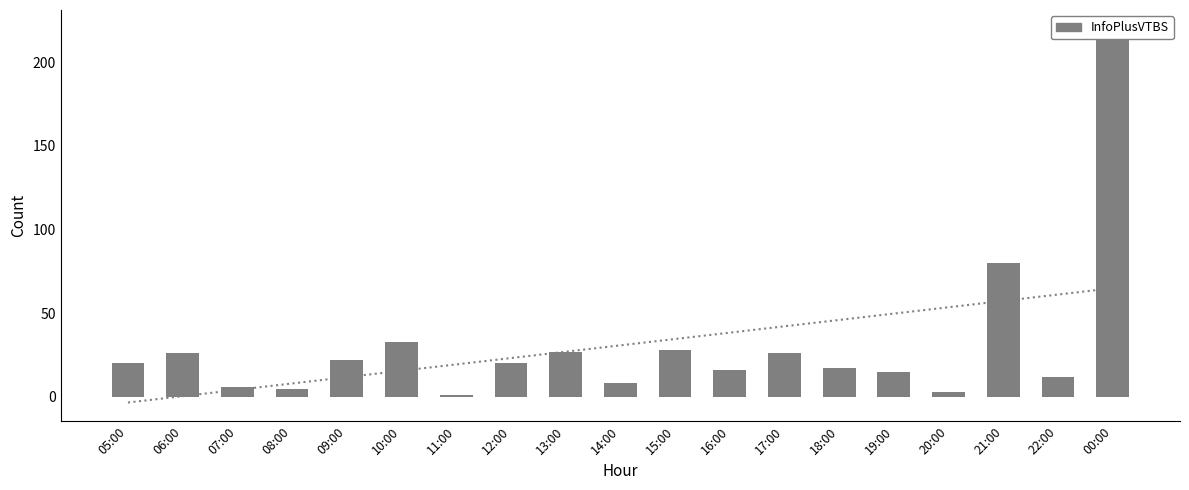

Rank the categories by value from lowest to highest.

11:00, 20:00, 08:00, 07:00, 14:00, 22:00, 19:00, 16:00, 18:00, 05:00, 12:00, 09:00, 06:00, 17:00, 13:00, 15:00, 10:00, 21:00, 00:00